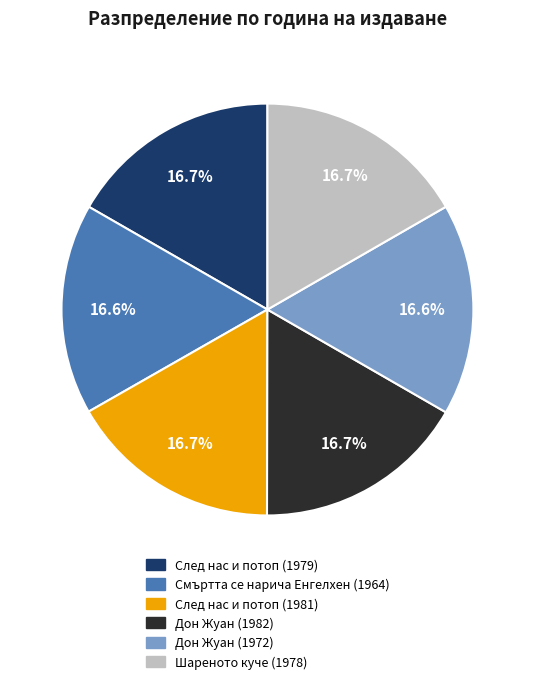

To the nearest percent, what percentage of the pie is Дон Жуан (1972)?

17%